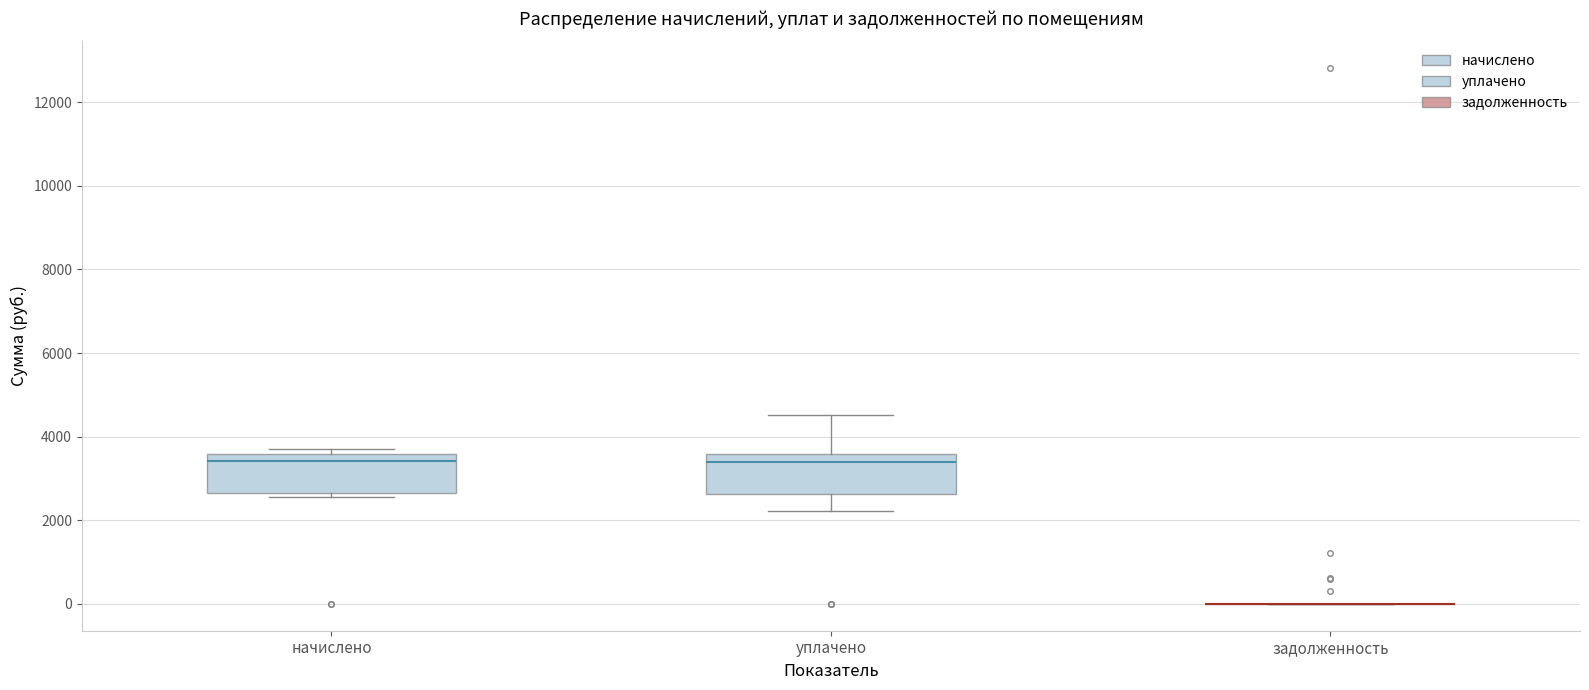

Where does the median line of the box for начислено sit on the y-axis? The values are not printed on the chart, so give them approximately, as read against the axis.

3400